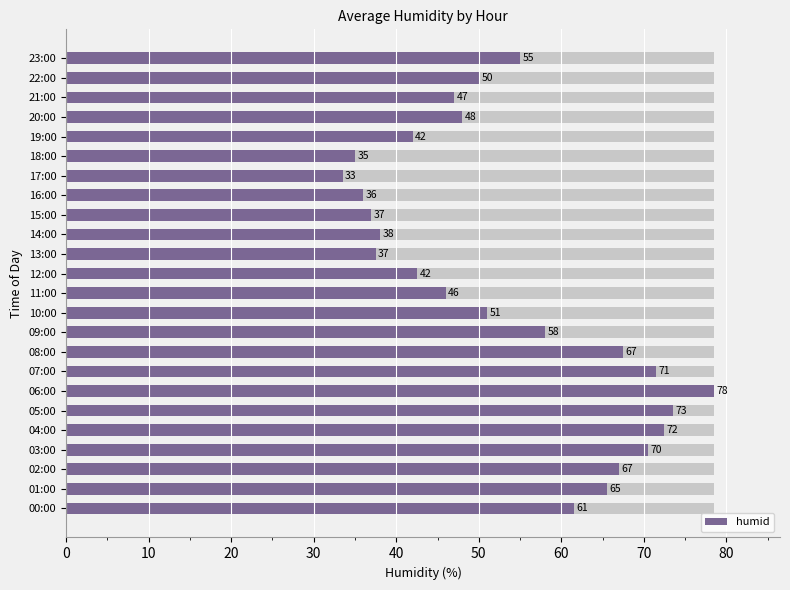

What is the maximum value shown in the chart?

78.5